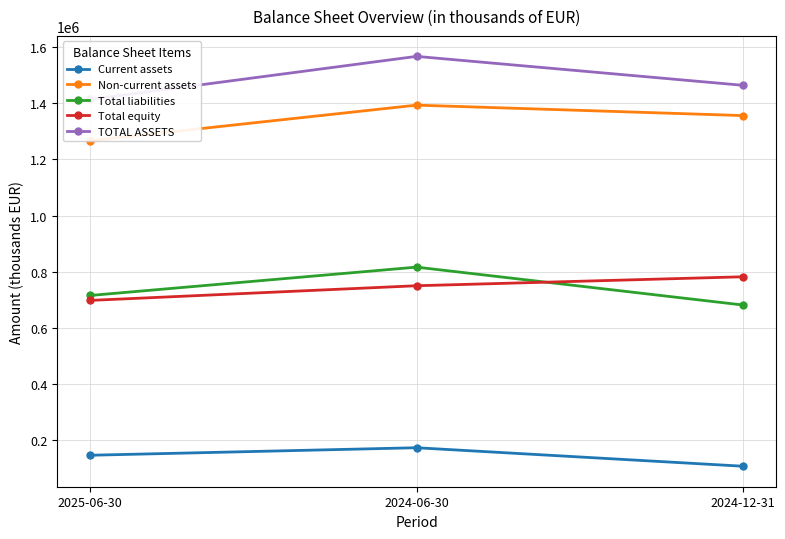

What is the total value across all series at 2024-06-30?

4701054